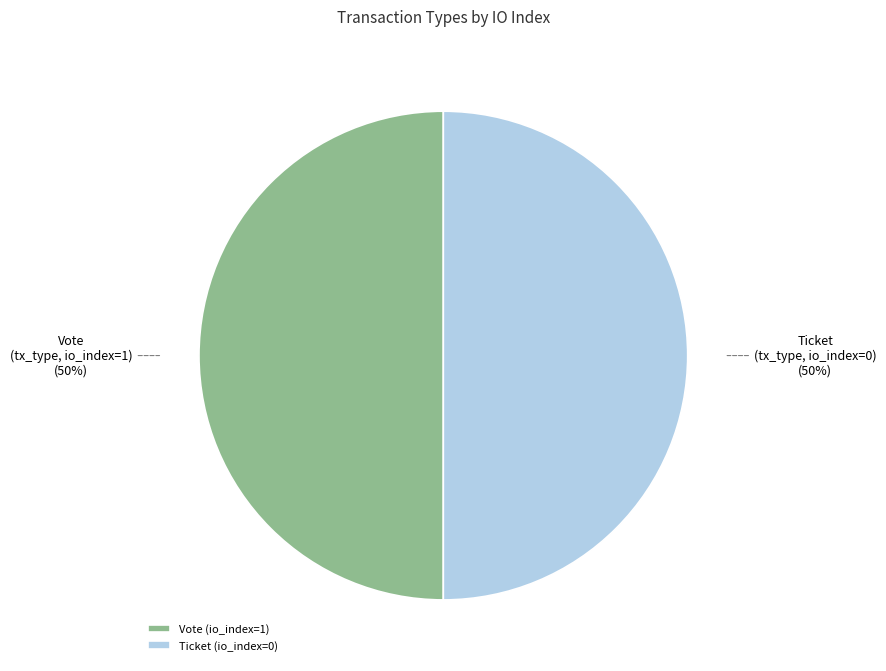

To the nearest percent, what is the combined percentage of Ticket (io_index=0) and Vote (io_index=1)?

100%